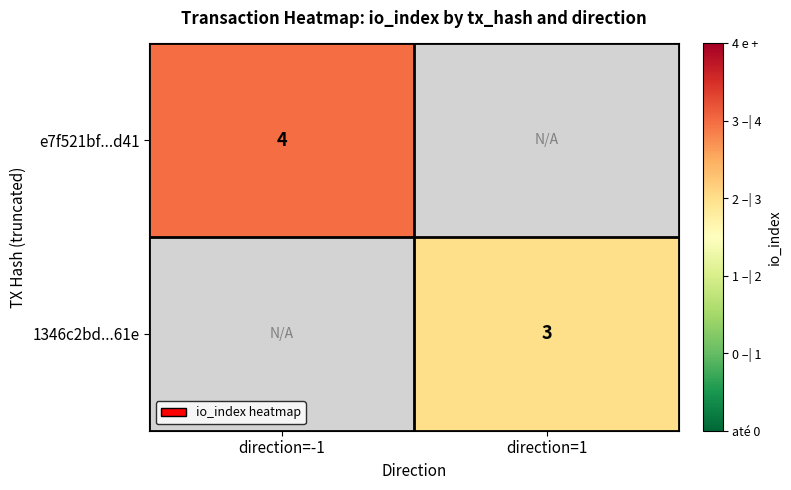

Is it true that 1346c2bd...61e equals 3 at direction=1?

True